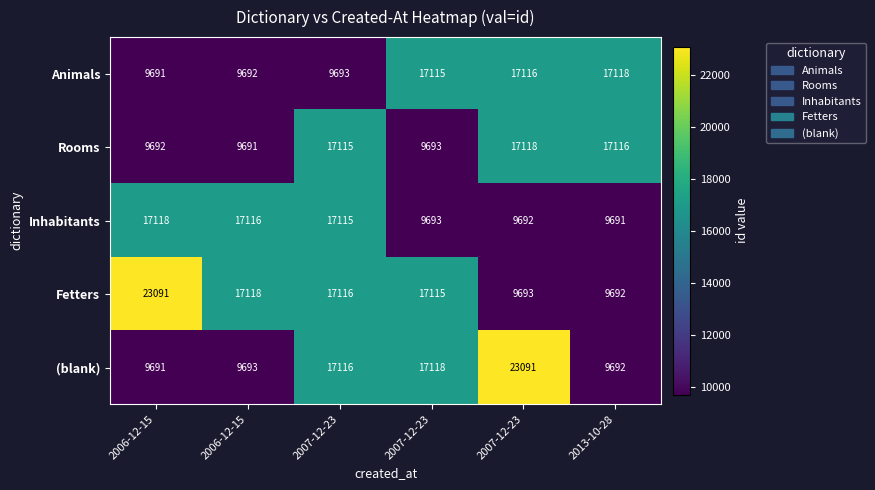

How many data points does each series have?

6